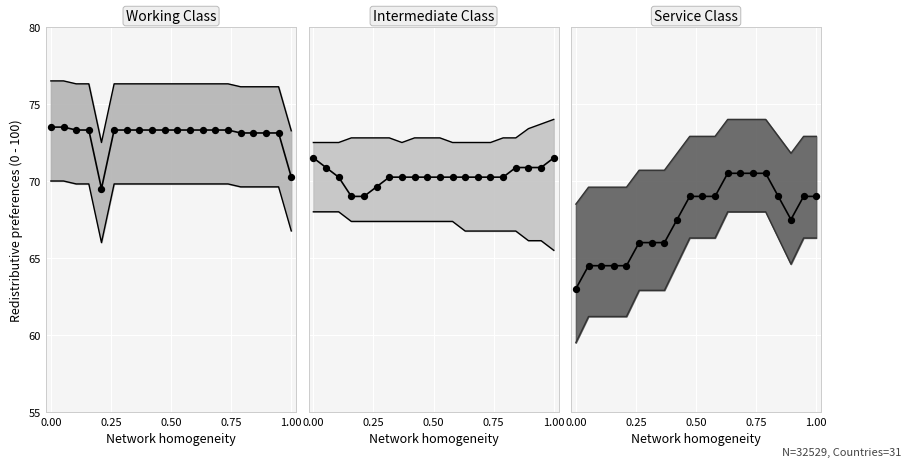

Is the value of Intermediate Class at 5 greater than the value of Service Class at 6?

Yes